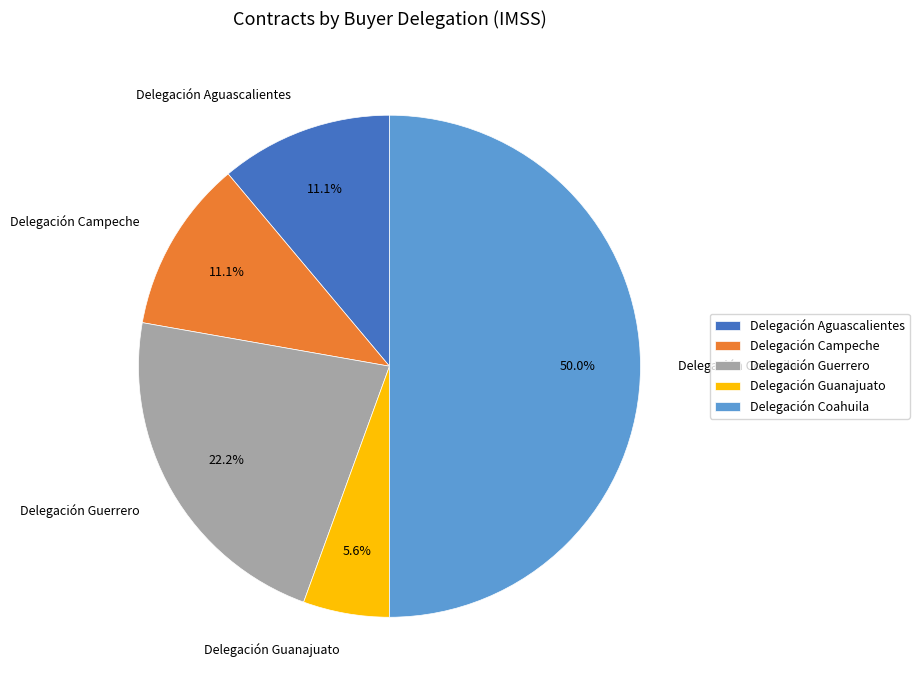

Combined, what portion of the pie is Delegación Guanajuato and Delegación Aguascalientes?

16.7%